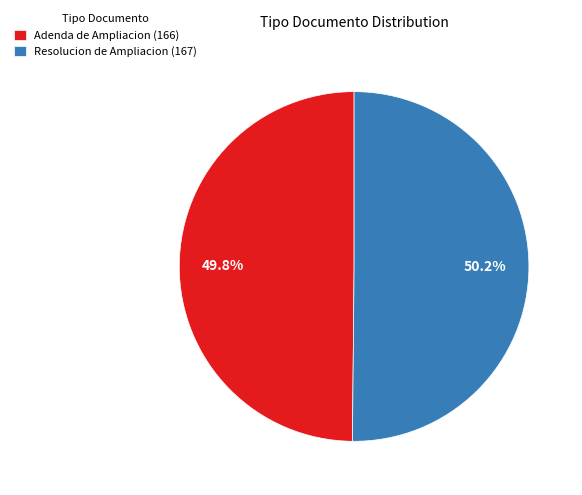

How much of the chart is everything except Adenda de Ampliacion?

50.2%